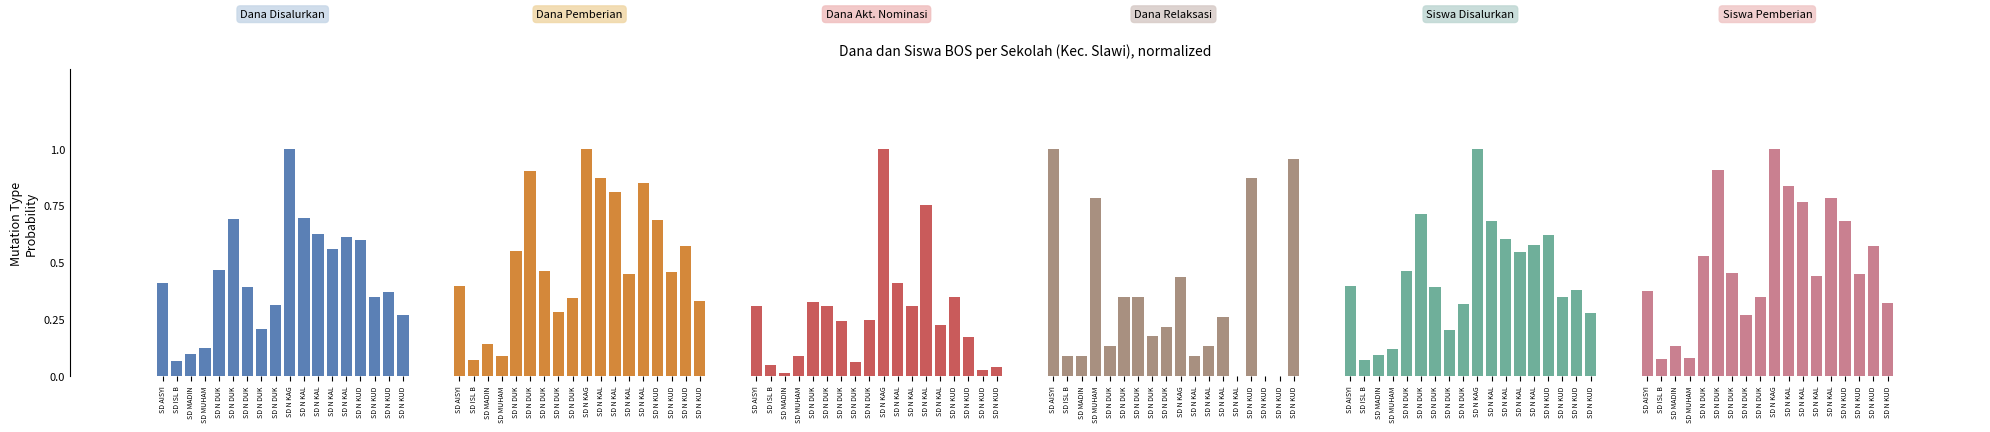

At which category is the sum across all series the highest?

SD N KAG